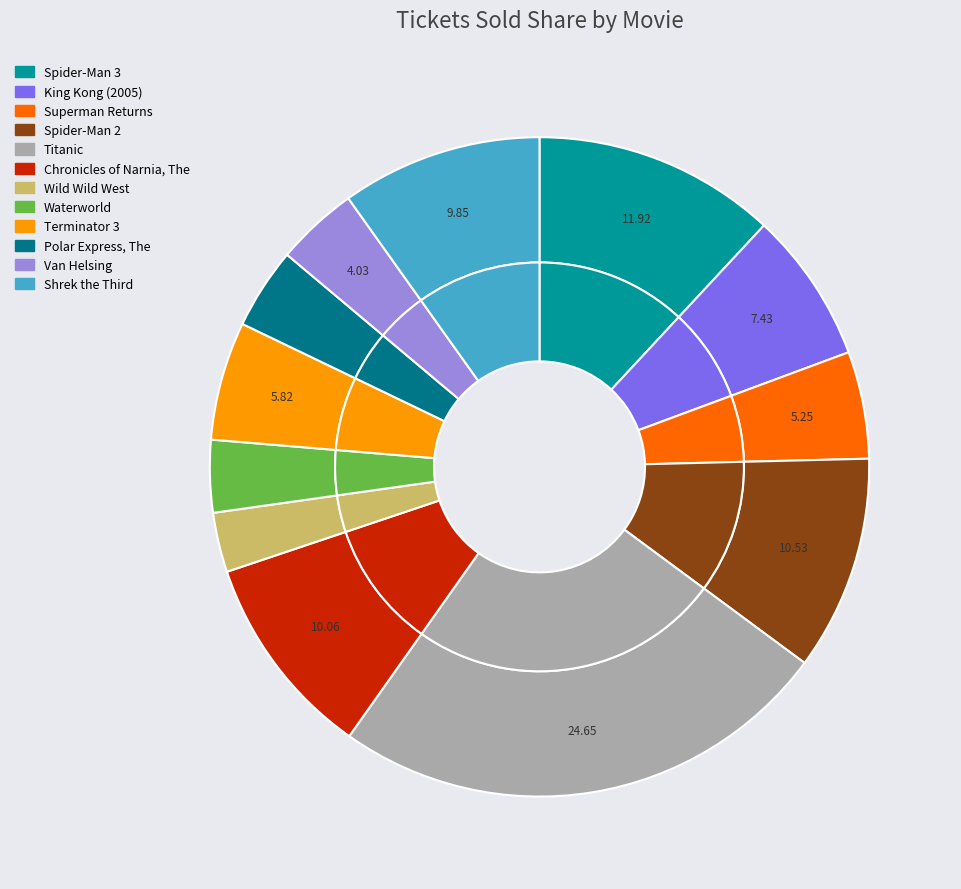

Which category has the biggest portion of the pie?

Titanic